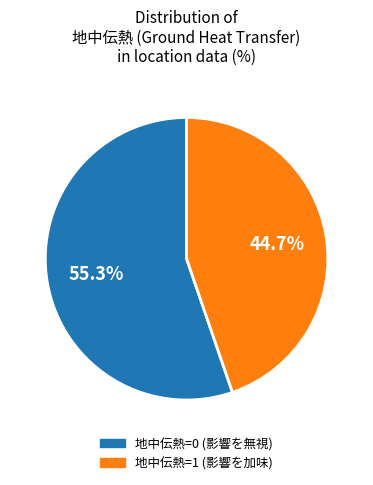

Between 地中伝熱=1 and 地中伝熱=0, which is larger?

地中伝熱=0